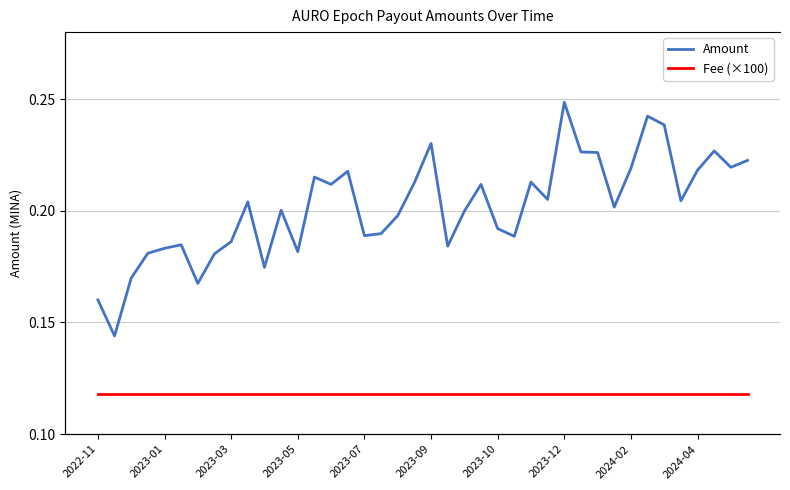

What is the value of the Amount point at the 15th from the left?

0.2